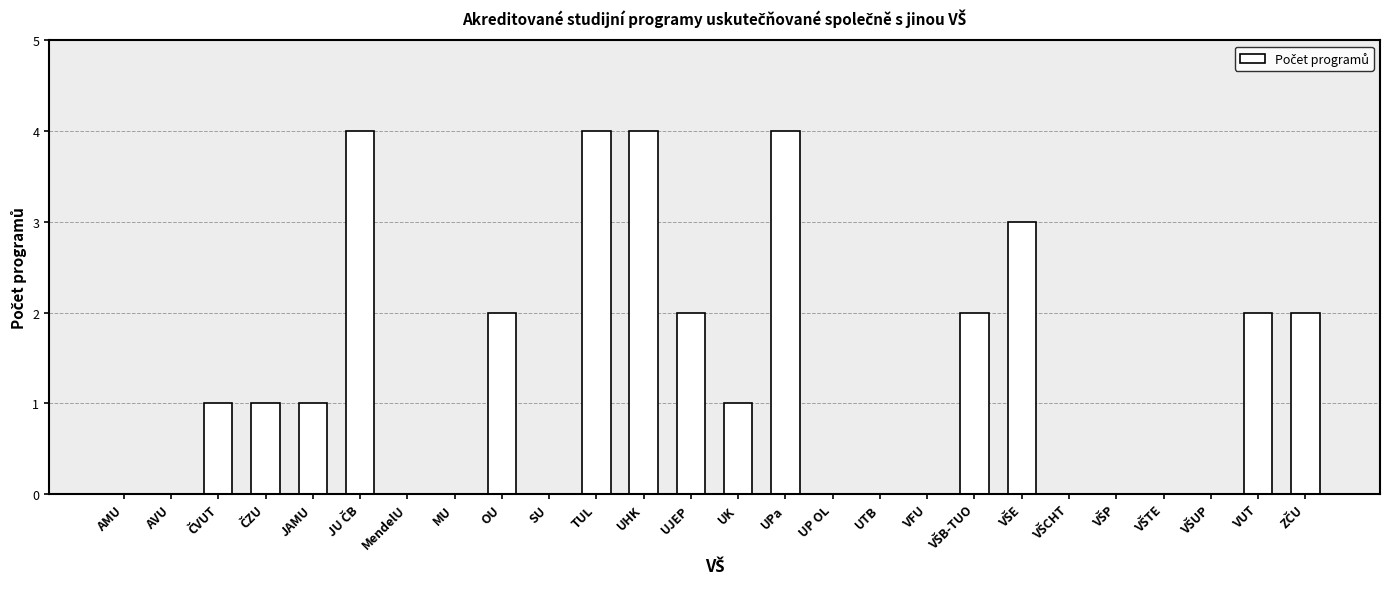

What is the sum of all values?

33